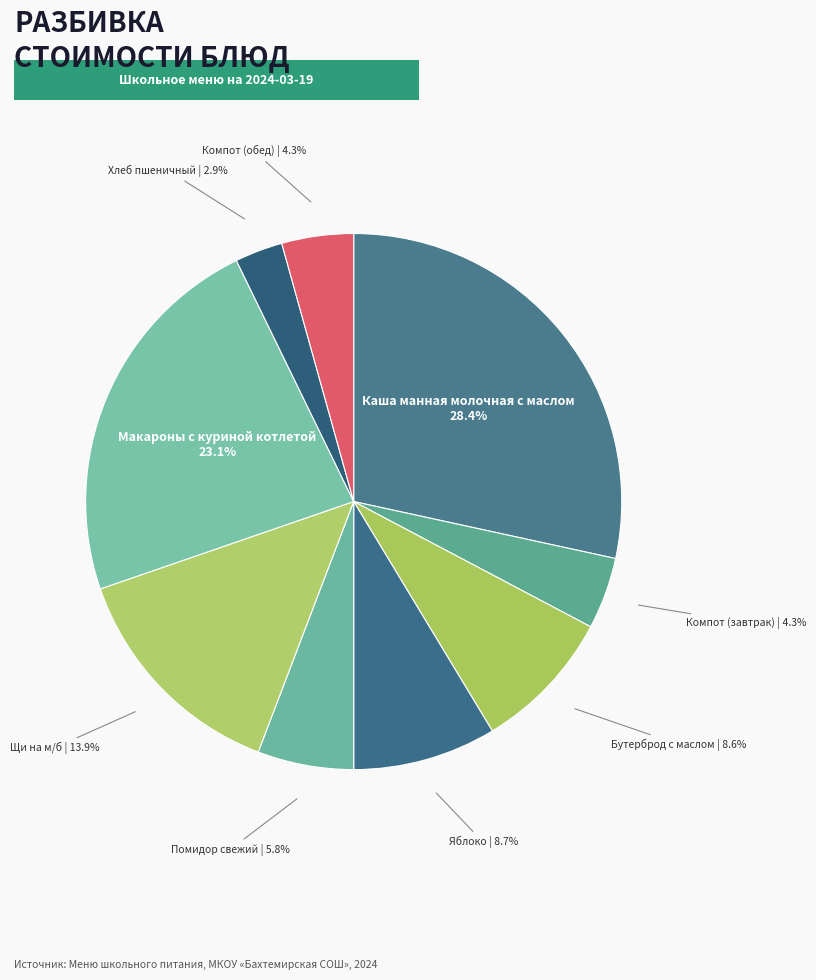

To the nearest percent, what is the difference between the largest and smallest slice percentages?

26%